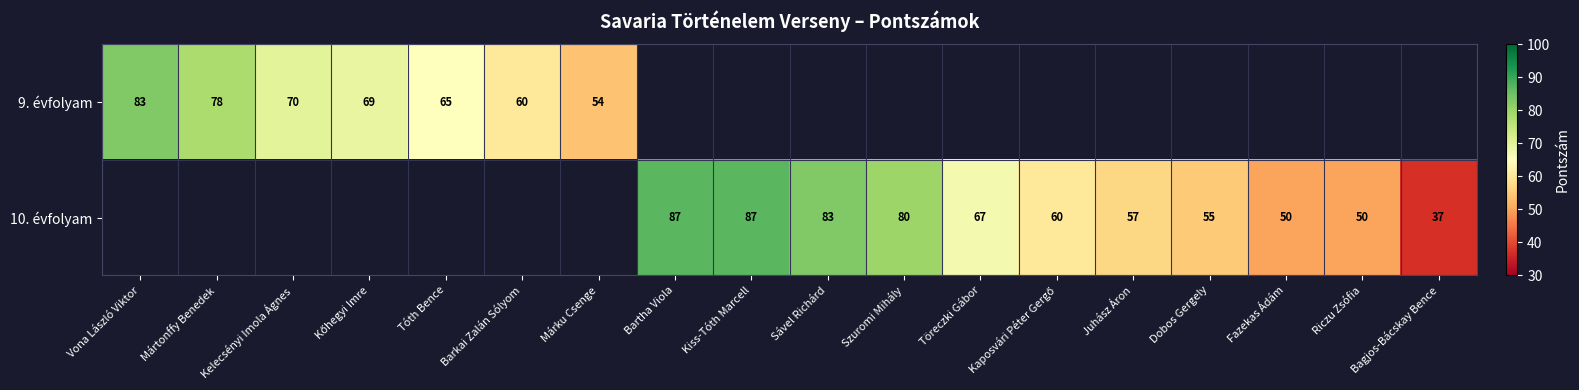

Which label corresponds to the largest value in the chart?

Bartha Viola